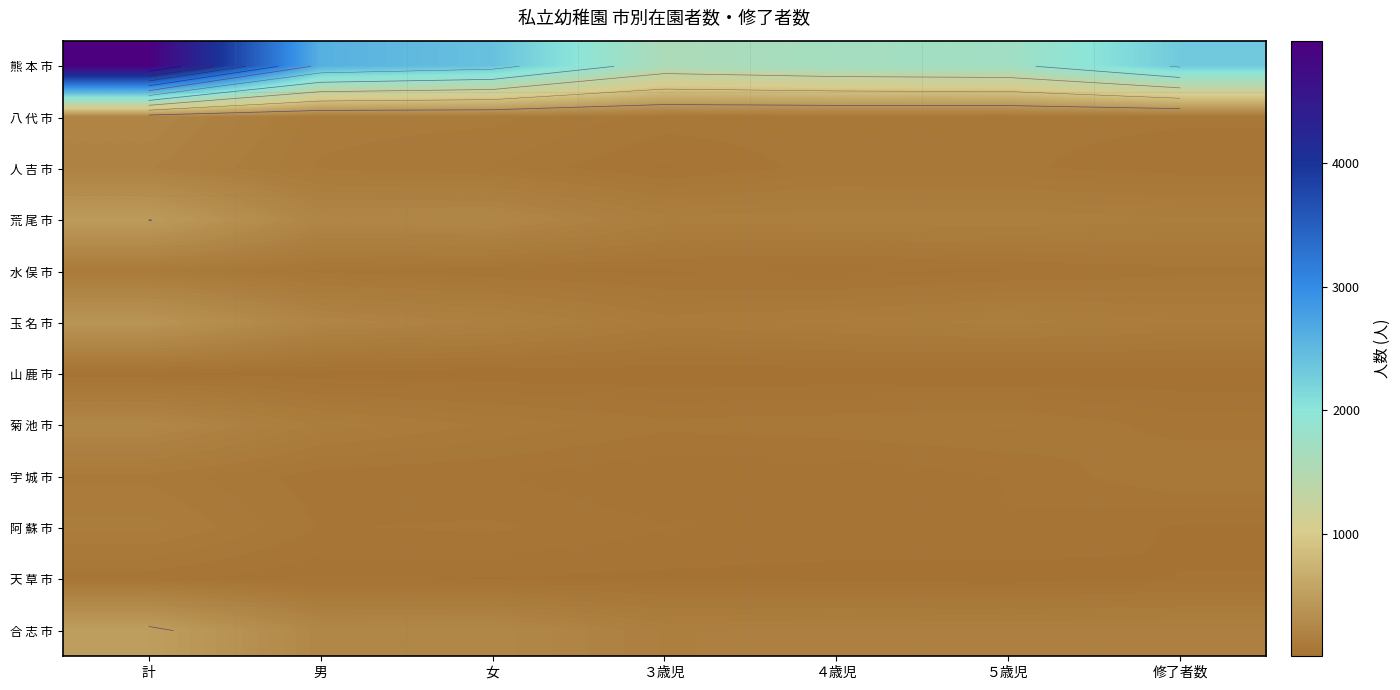

Which series has the largest total across all categories?

熊 本 市